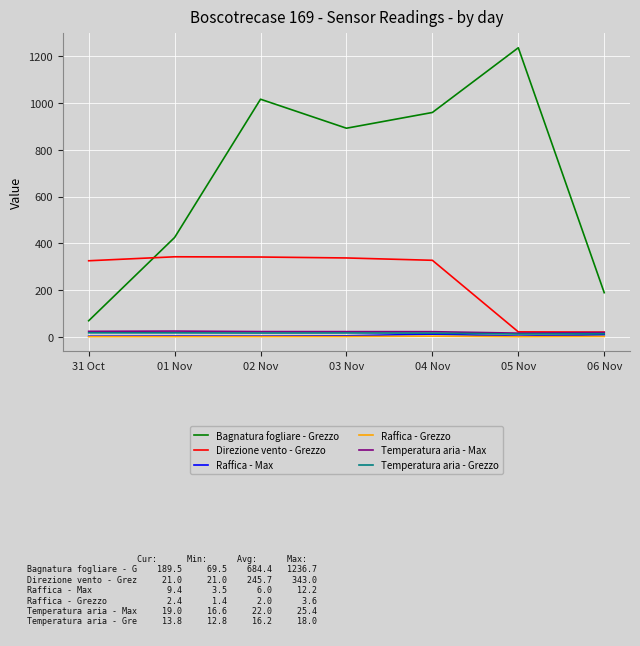

What position from the left is 02 Nov?

3